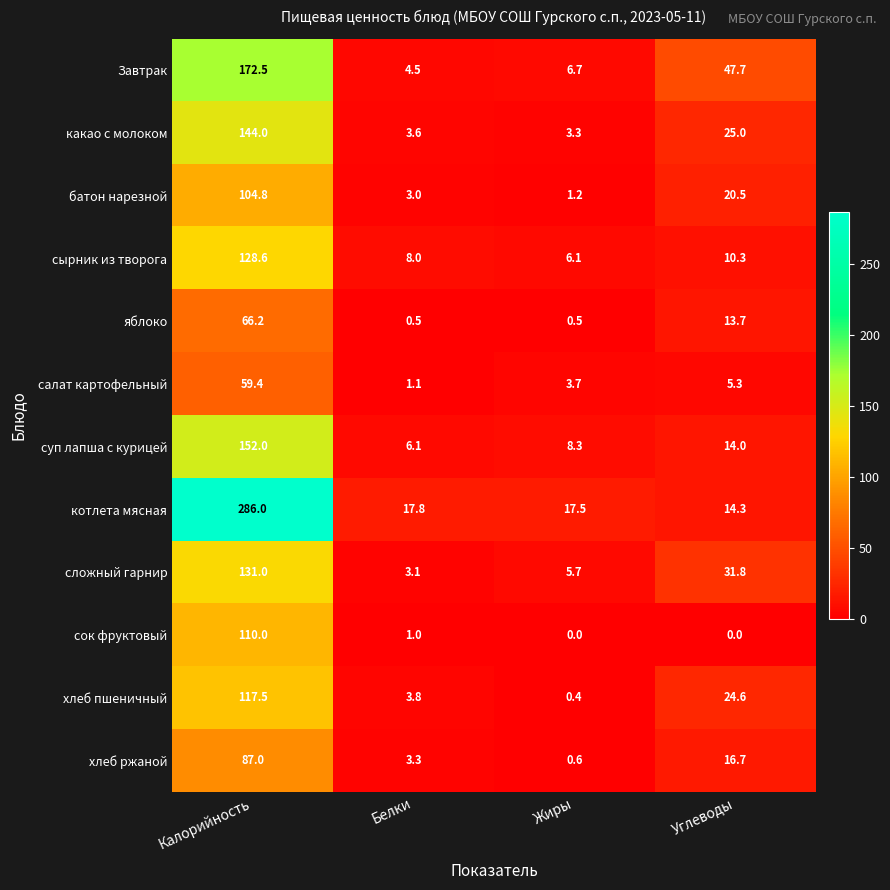

True or false: котлета мясная has a value of 71.9 at Калорийность.

False